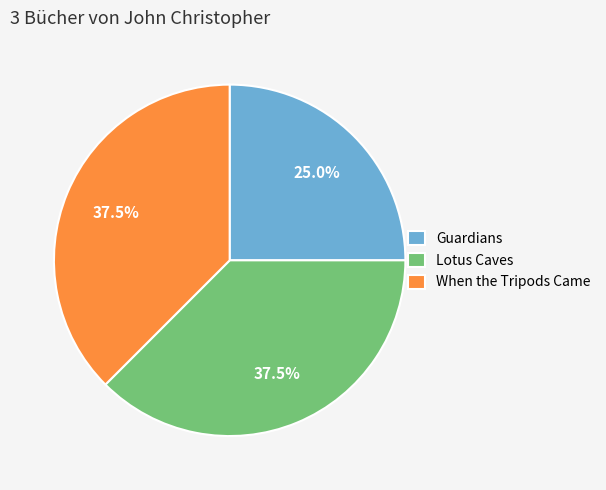

Which category has the smallest portion of the pie?

Guardians